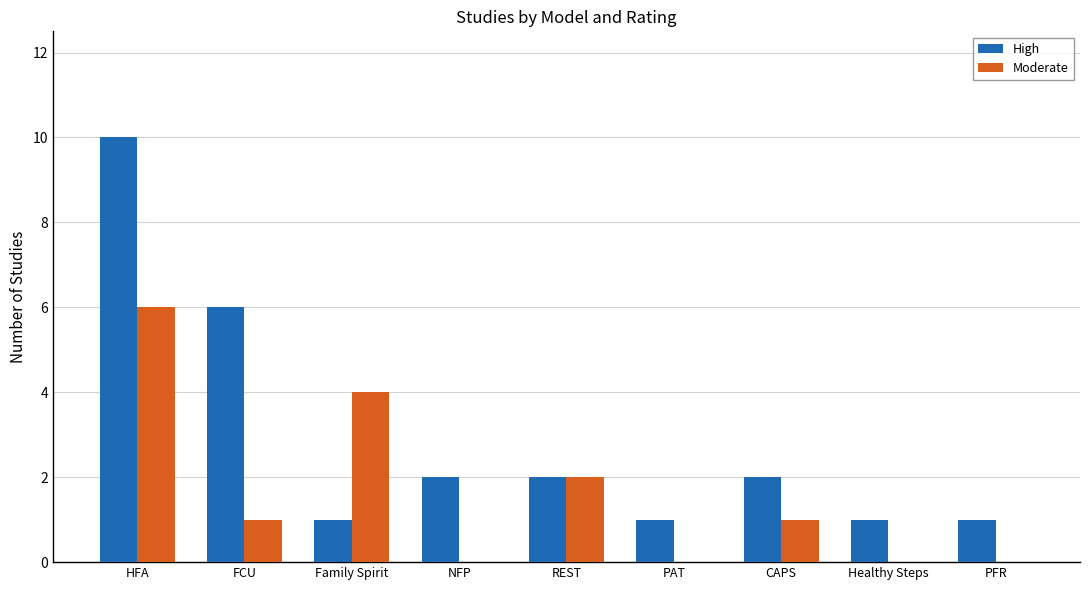

How many data points does each series have?

9